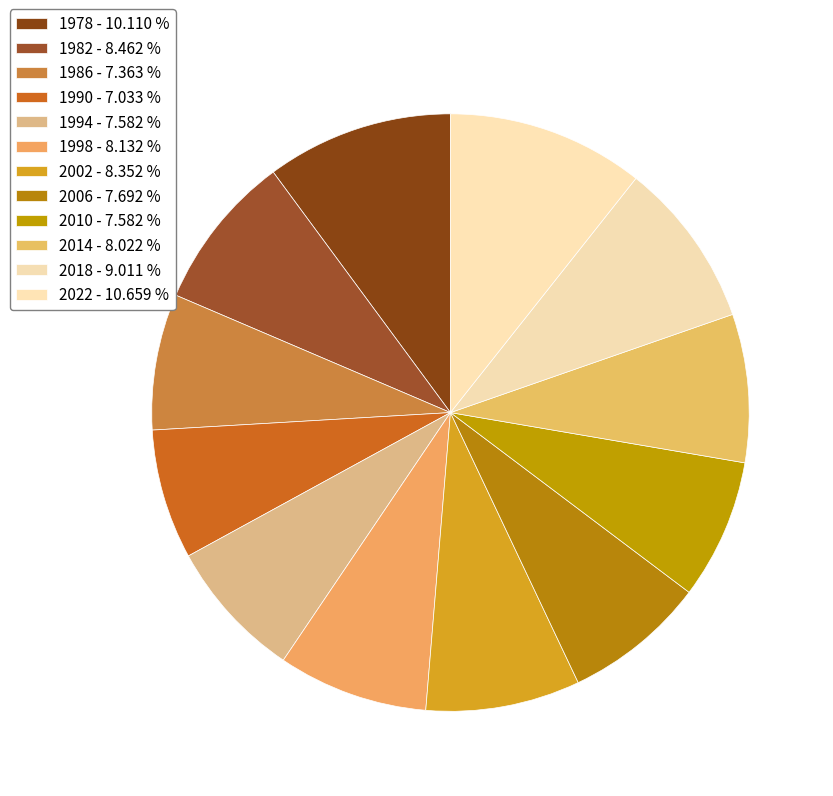

What is the largest slice in the pie chart?

2022